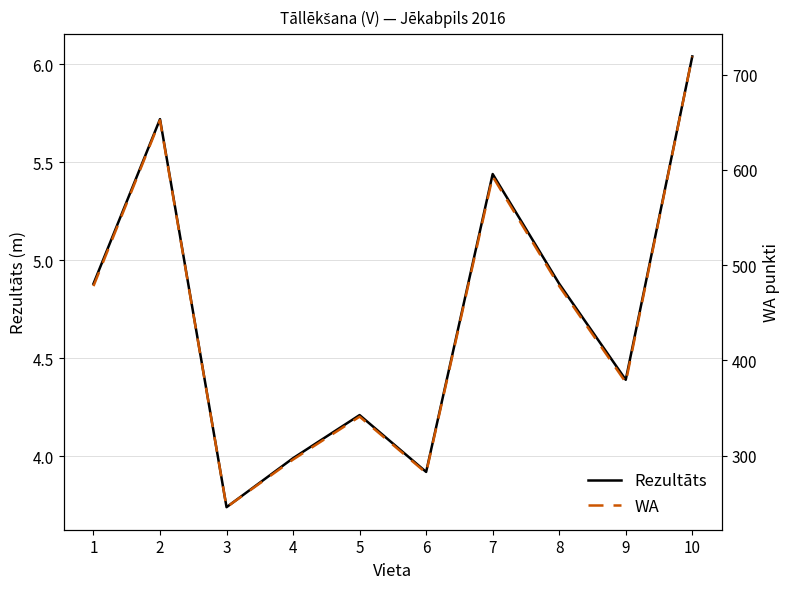

What is the lowest value of the Rezultāts series?

3.7